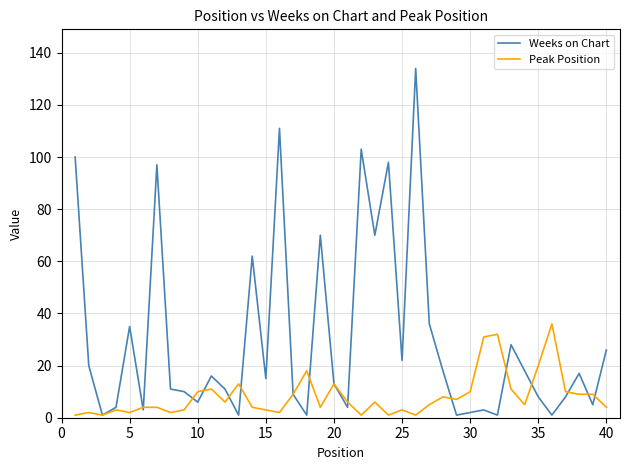

Which series has the largest total across all categories?

Weeks on Chart